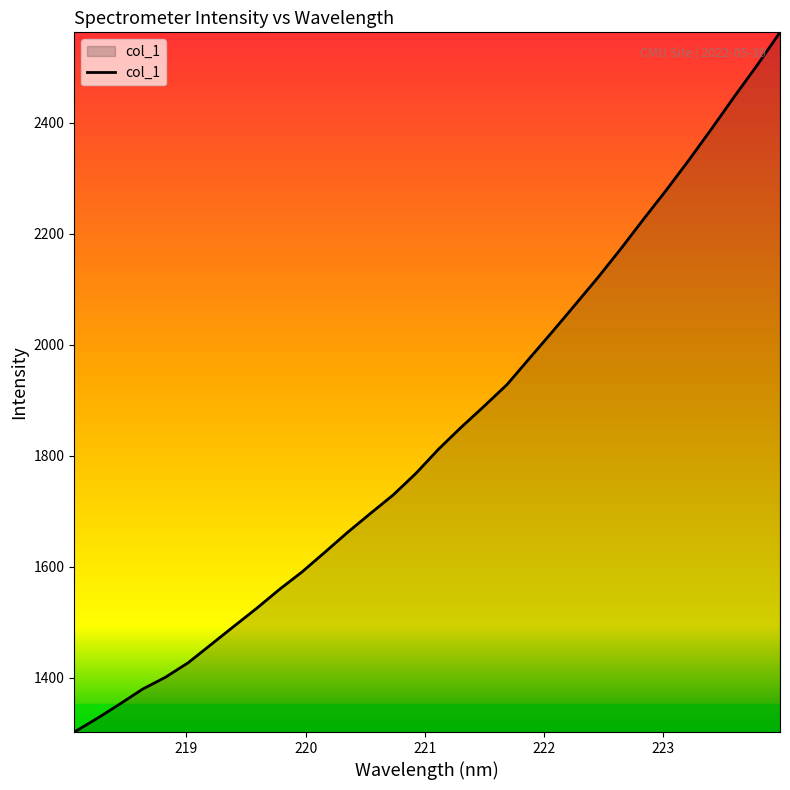

What is the difference between the maximum and minimum values?

1261.2